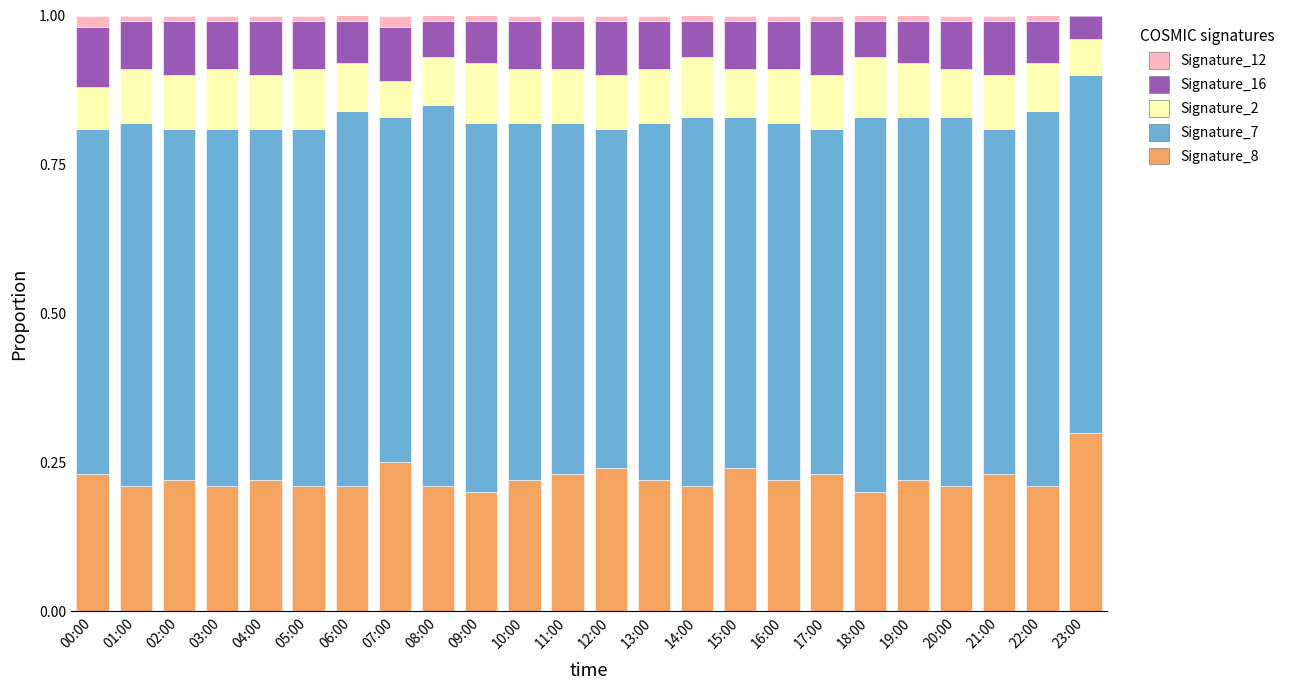

The Signature_8 series shows 0.4 at 12:00. True or false?

False